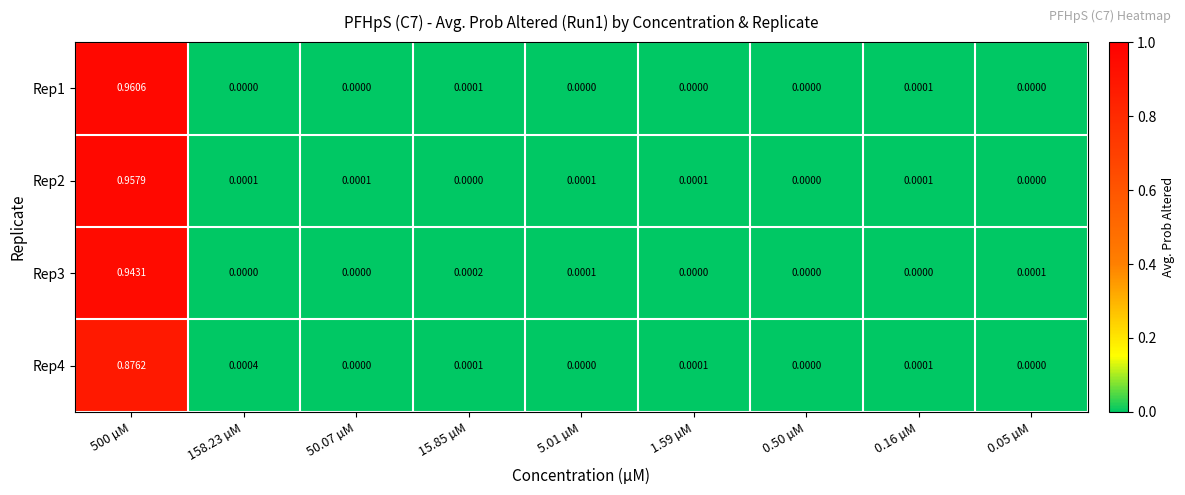

Which series has the largest total across all categories?

Rep1